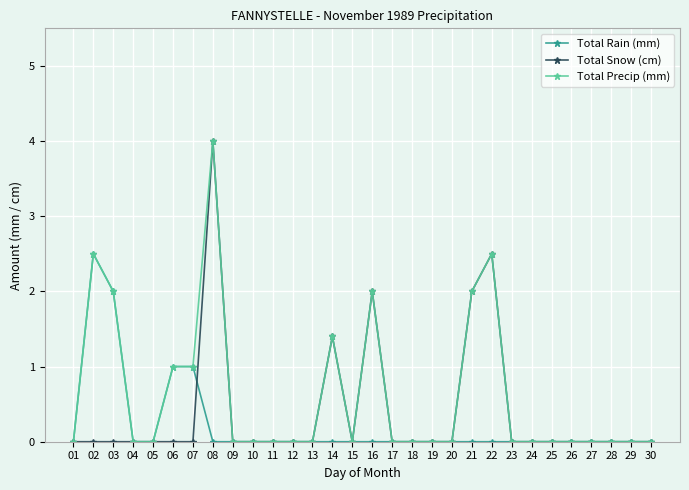

At which label does Total Rain (mm) reach its peak?

02